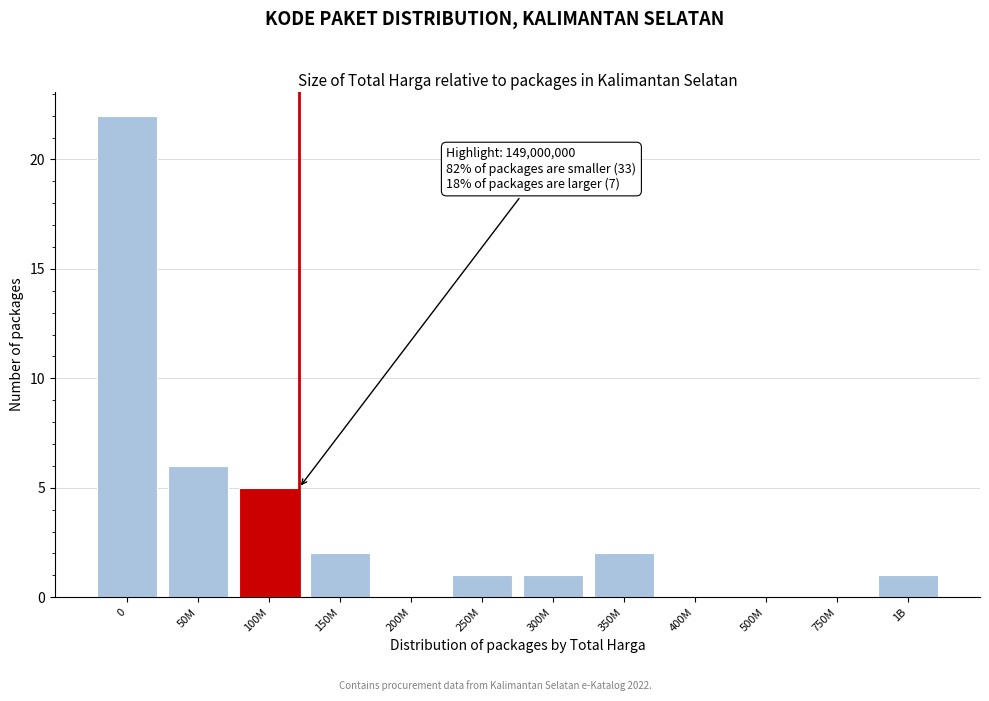

Reading left to right, transcribe all the data shown in this chart.

0=22	50M=6	100M=5	150M=2	200M=0	250M=1	300M=1	350M=2	400M=0	500M=0	750M=0	1B=1